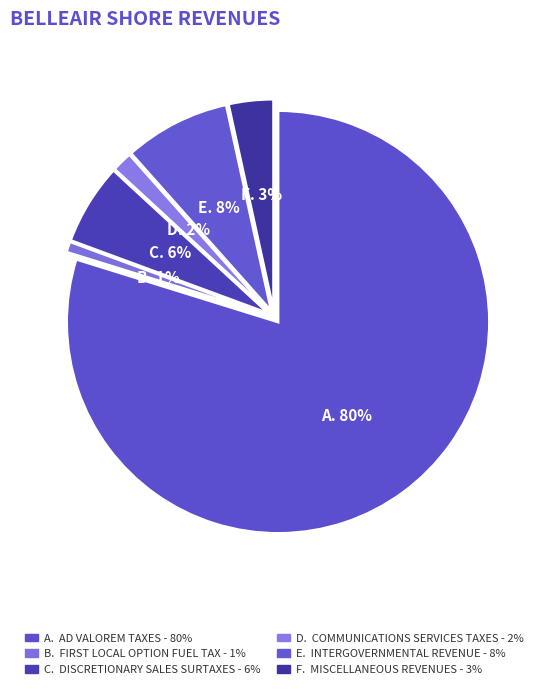

To the nearest percent, what is the difference between the largest and smallest slice percentages?

79%